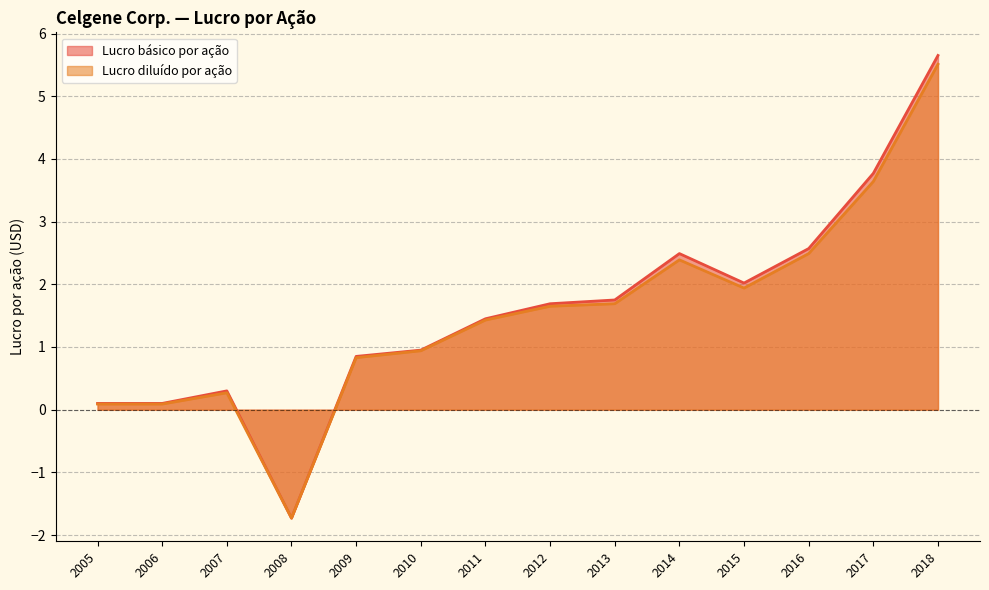

Which has a higher value, 2016 or 2015?

2016